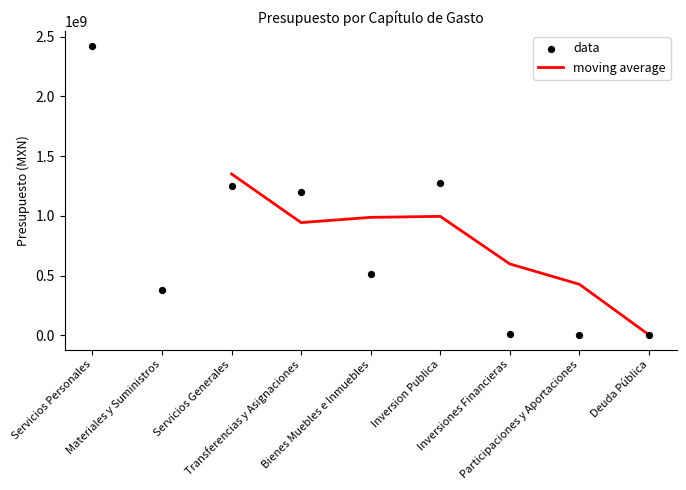

What is the change in value from Bienes Muebles e Inmuebles to Inversion Publica?

+760070092.9